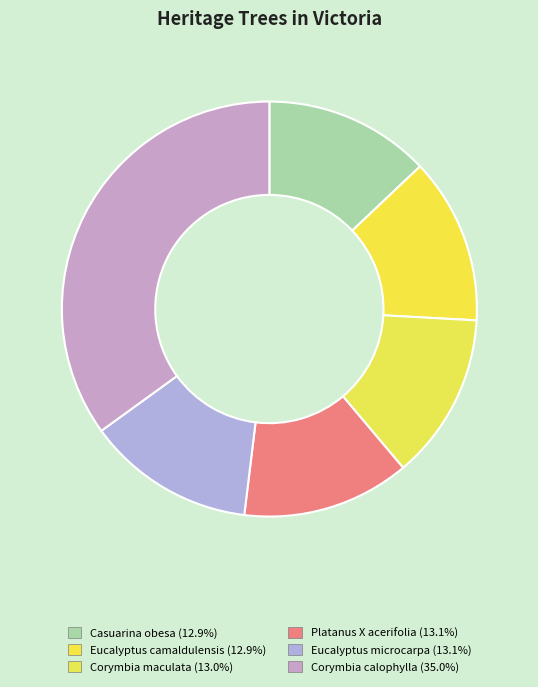

Which slice is the largest?

Corymbia calophylla